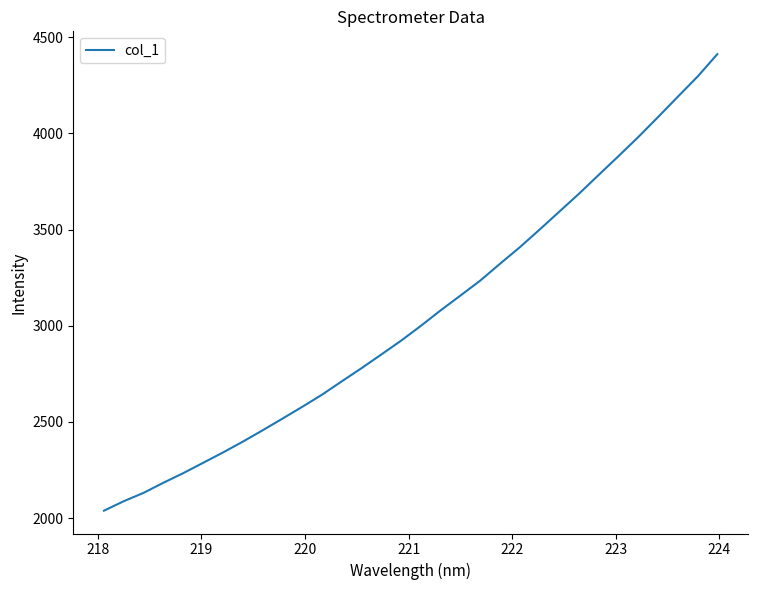

What is the greatest value displayed?

4412.1